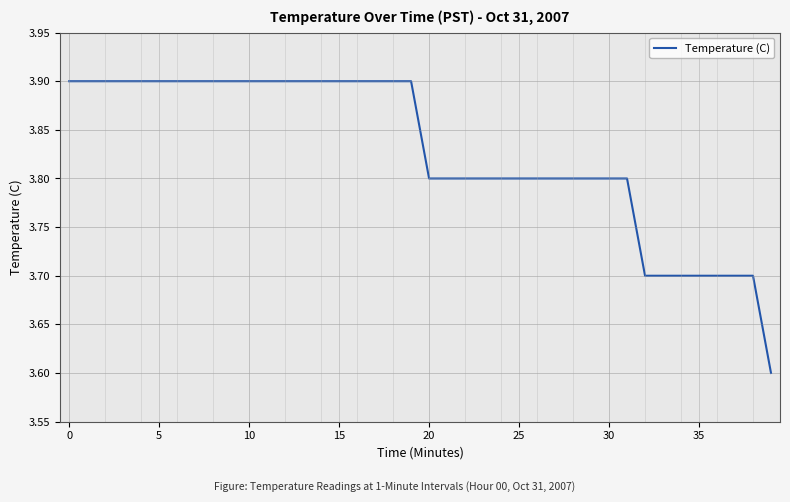

What is the difference between the maximum and minimum values?

0.3